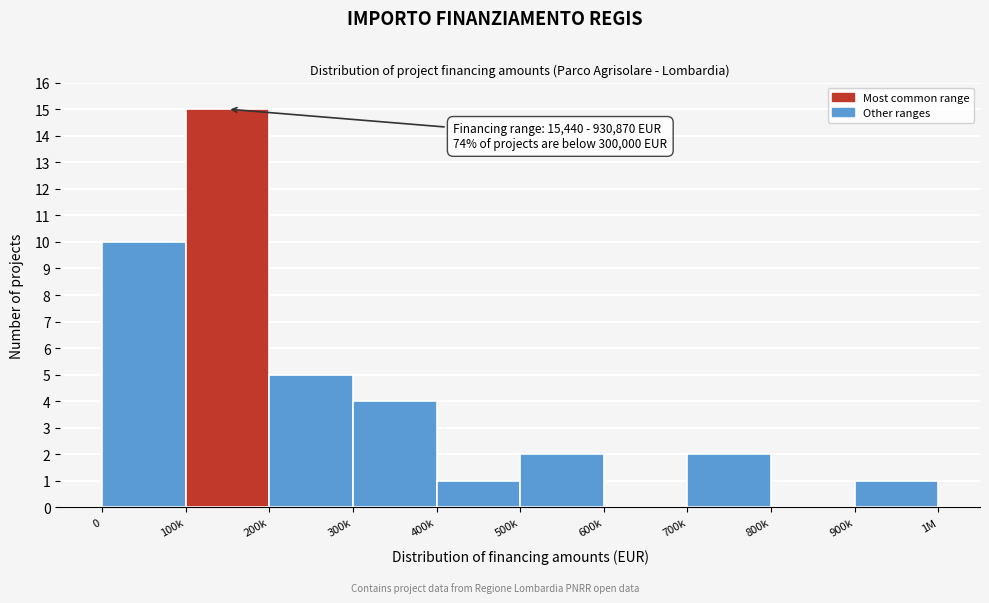

Reading right to left, transcribe all the data shown in this chart.

900k=1	800k=0	700k=2	600k=0	500k=2	400k=1	300k=4	200k=5	100k=15	0=10